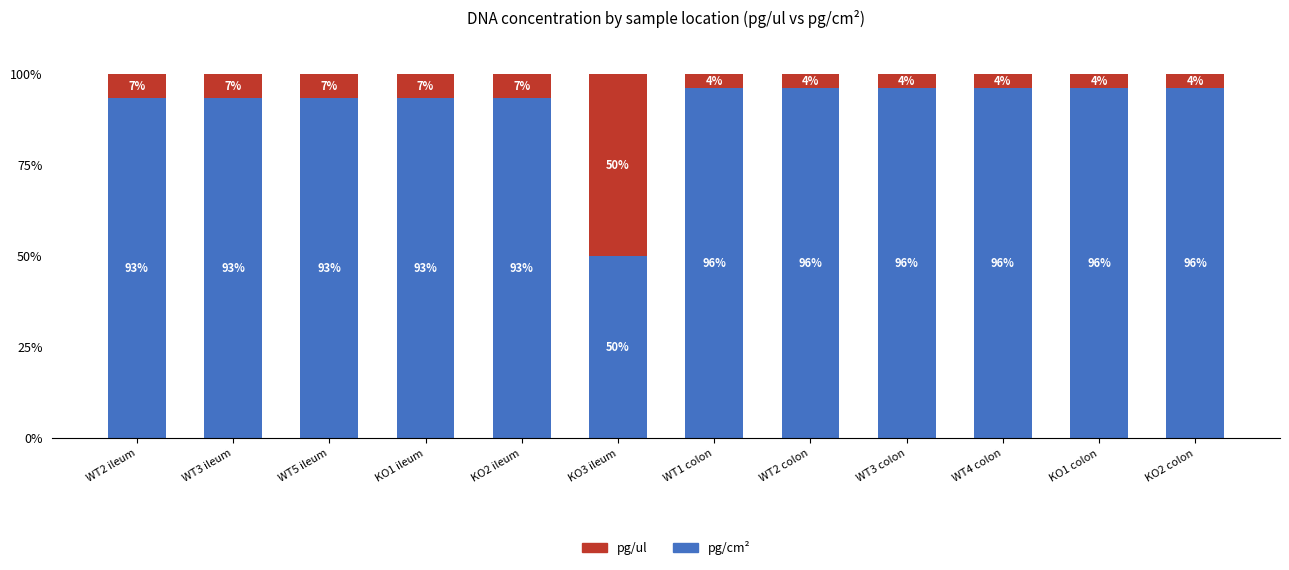

How many bars are there in total?

12